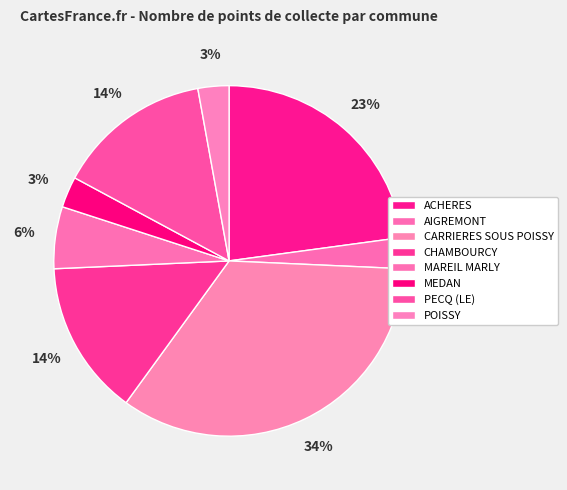

What percentage is NOT represented by POISSY?

97.1%